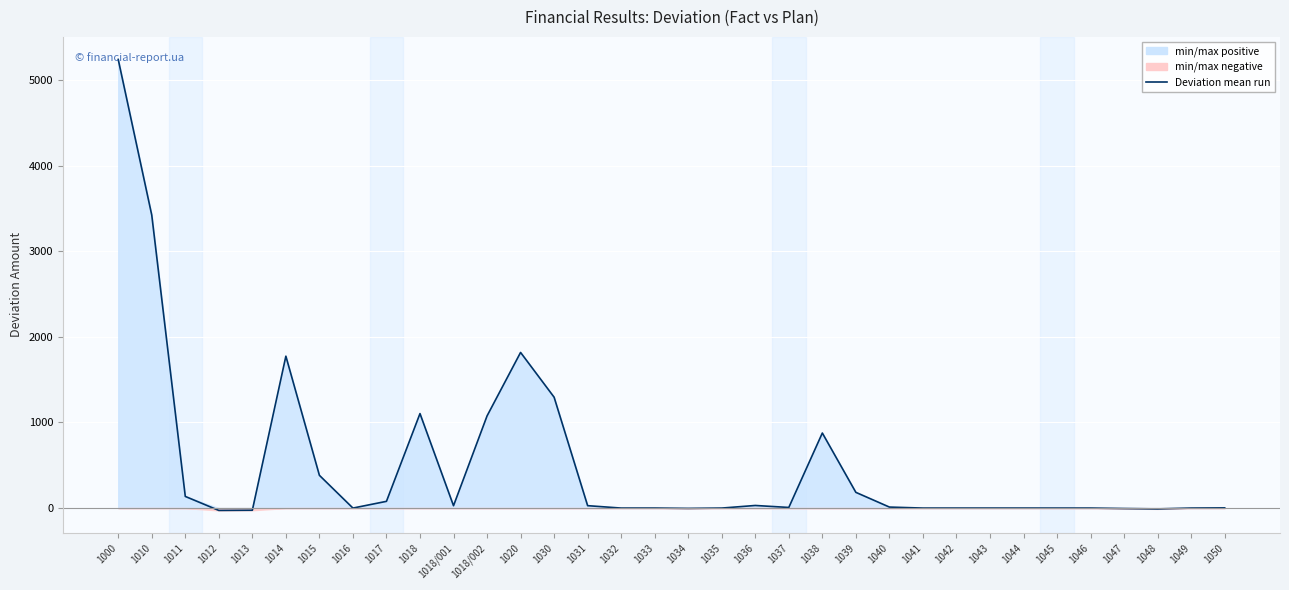

What is the maximum value shown in the chart?

5239.8